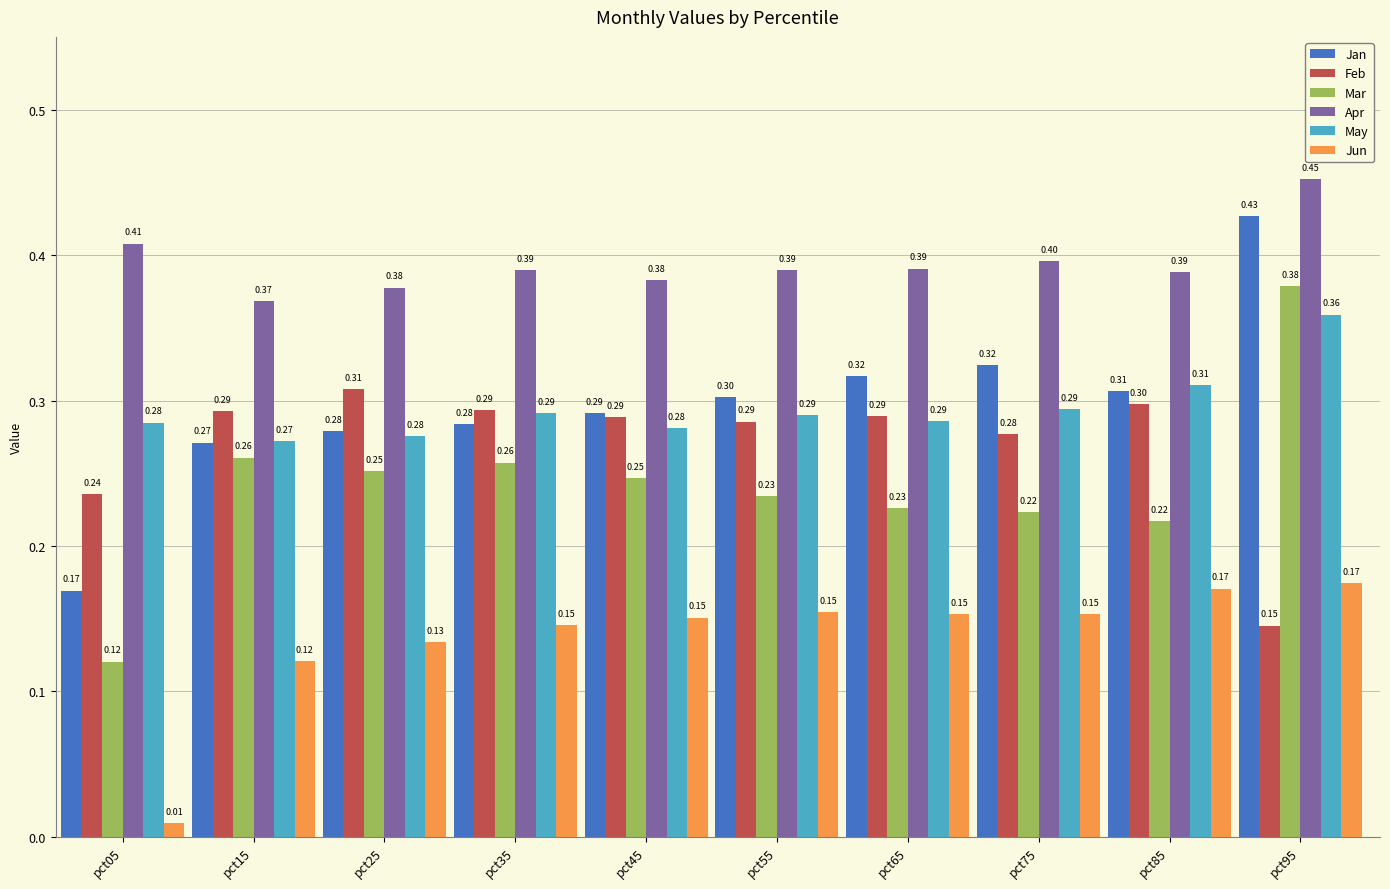

Which series changed the most between pct05 and pct15?

Mar